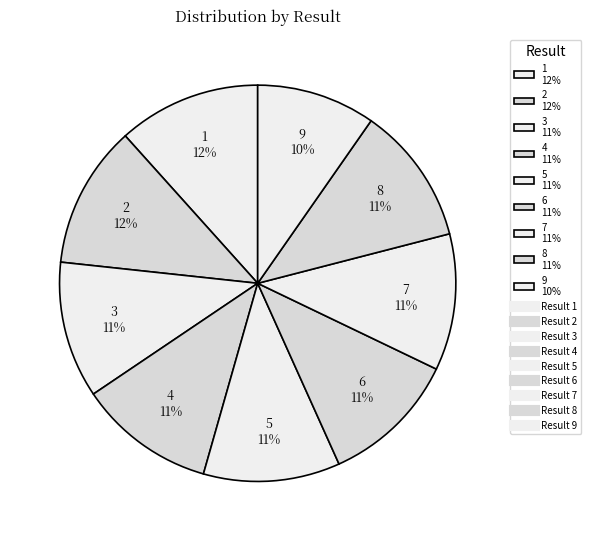

What percentage is the 7 slice, to the nearest percent?

11%